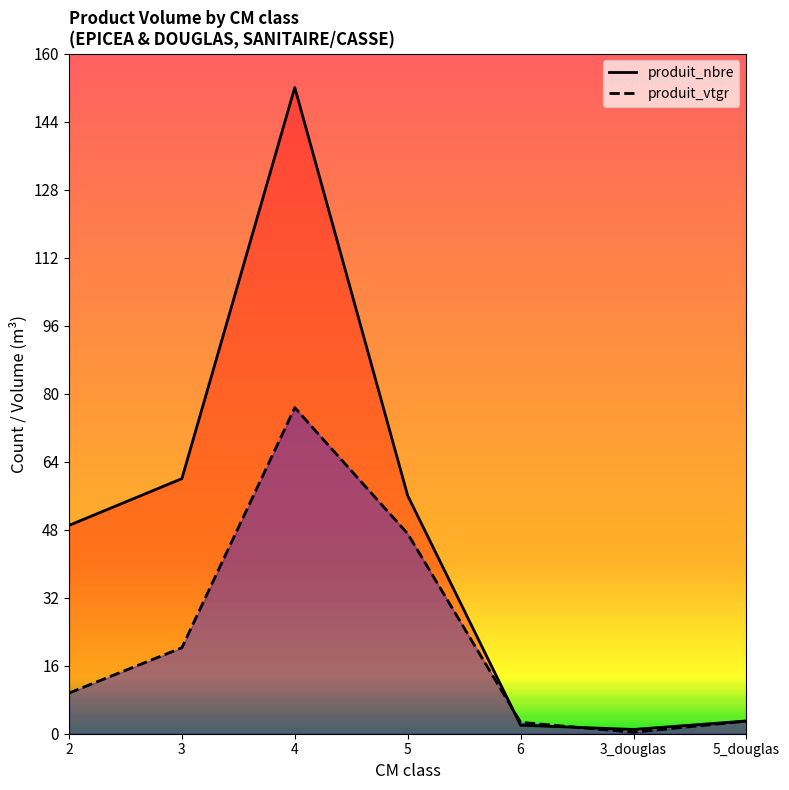

What is the approximate value of produit_nbre line at 2?

49.0